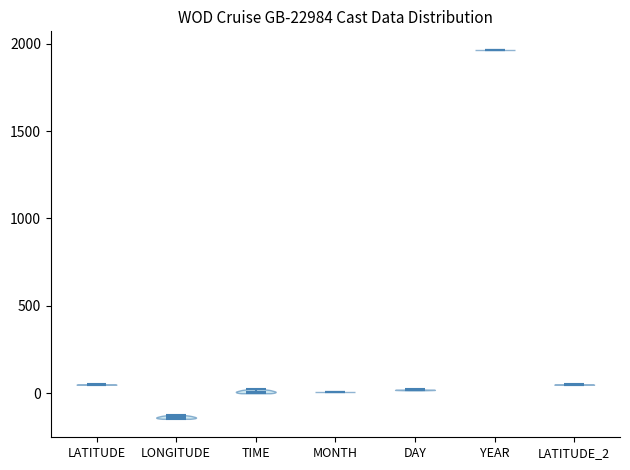

Where does the median line of the violin for TIME sit on the y-axis? The values are not printed on the chart, so give them approximately, as read against the axis.

0